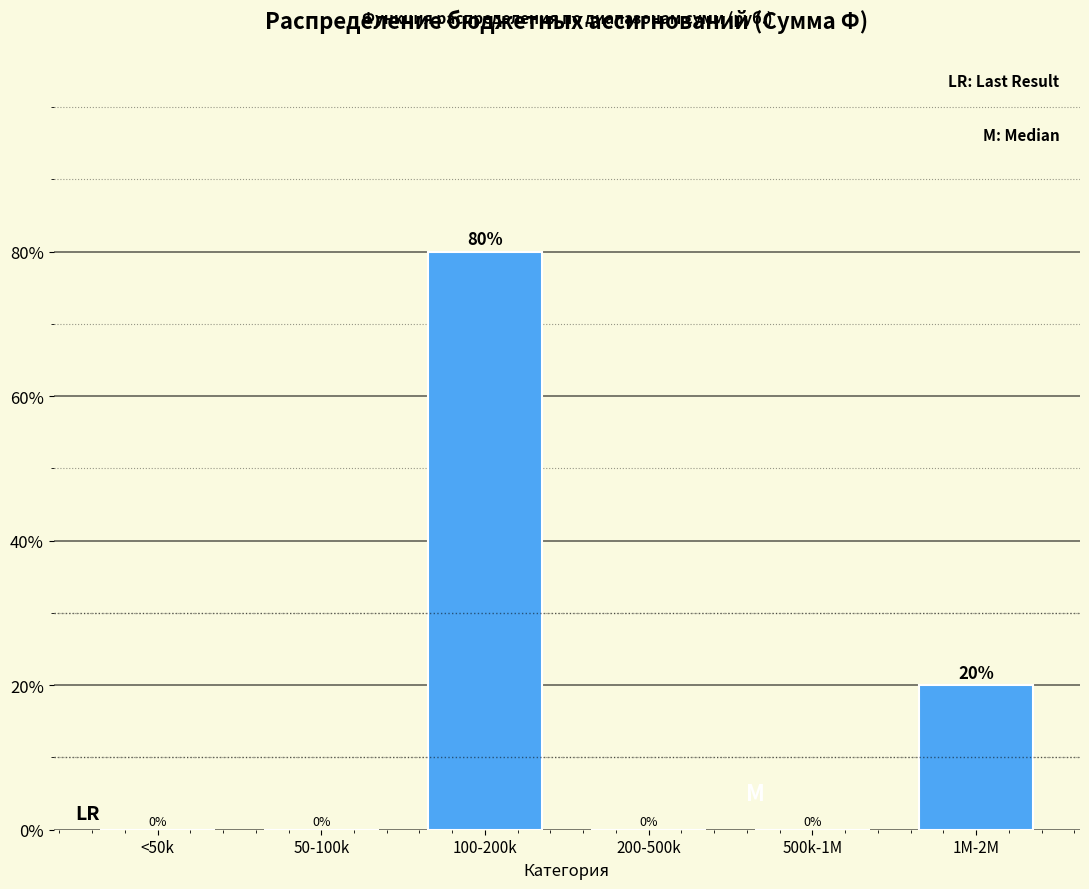

Reading left to right, list all the values displayed in this chart.

<50k=0	50-100k=0	100-200k=80	200-500k=0	500k-1M=0	1M-2M=20